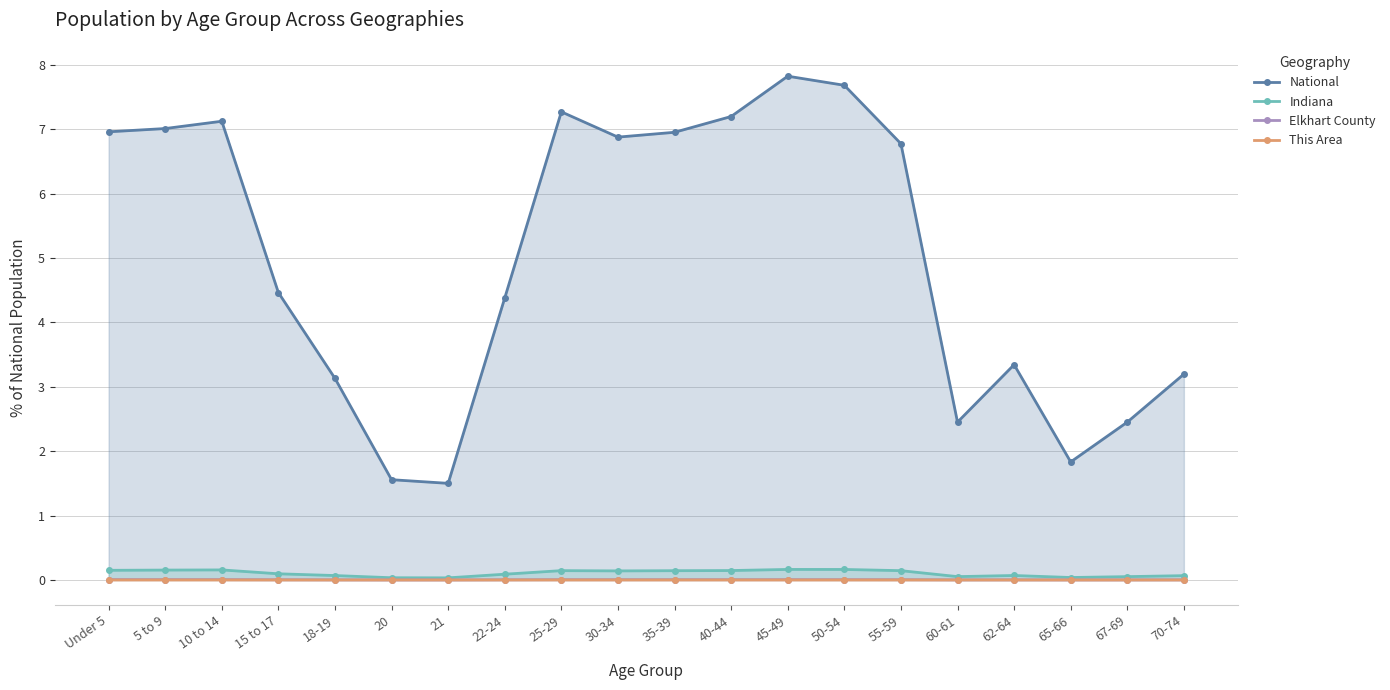

True or false: Indiana has a value of 0.2 at 5 to 9.

False